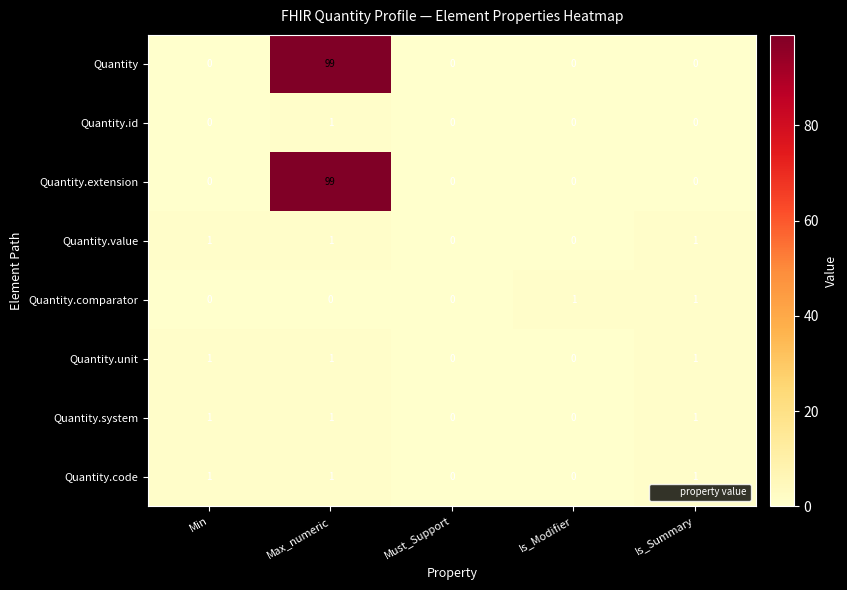

At which category is the sum across all series the highest?

Max_numeric